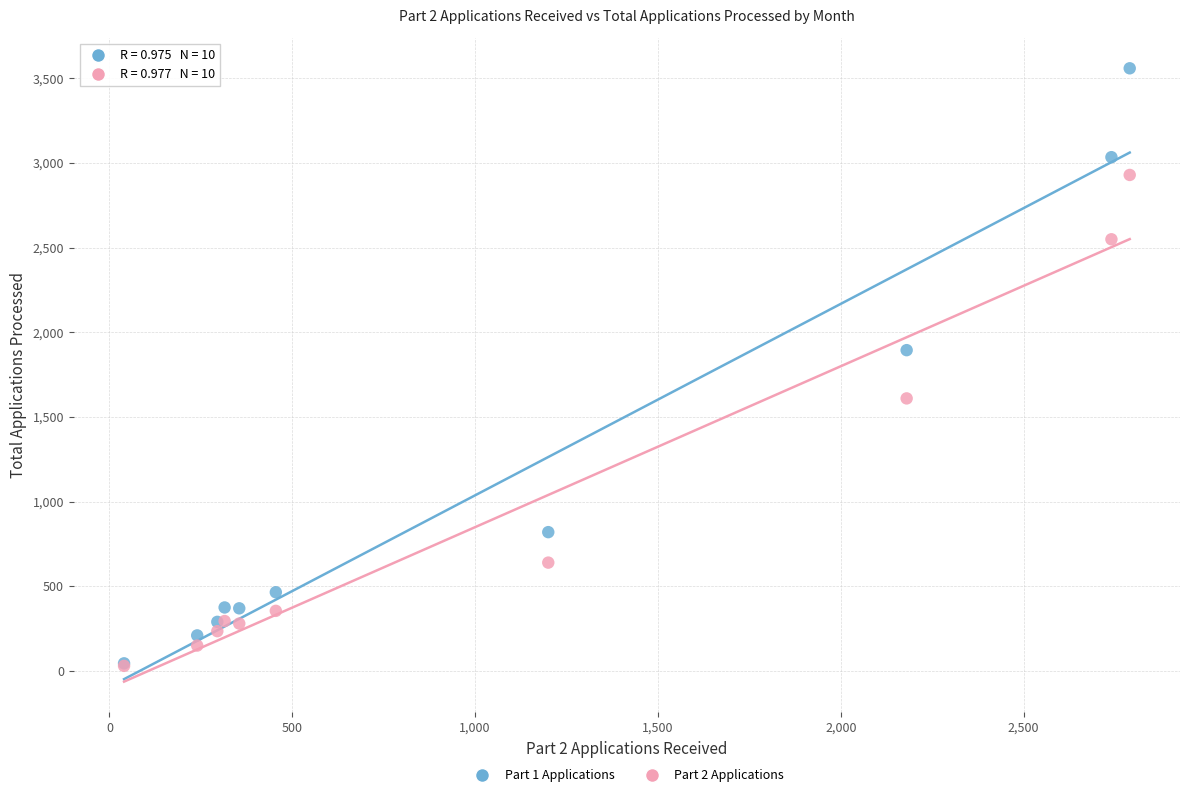

Across all series, what Y value is closest to 1795?

1895